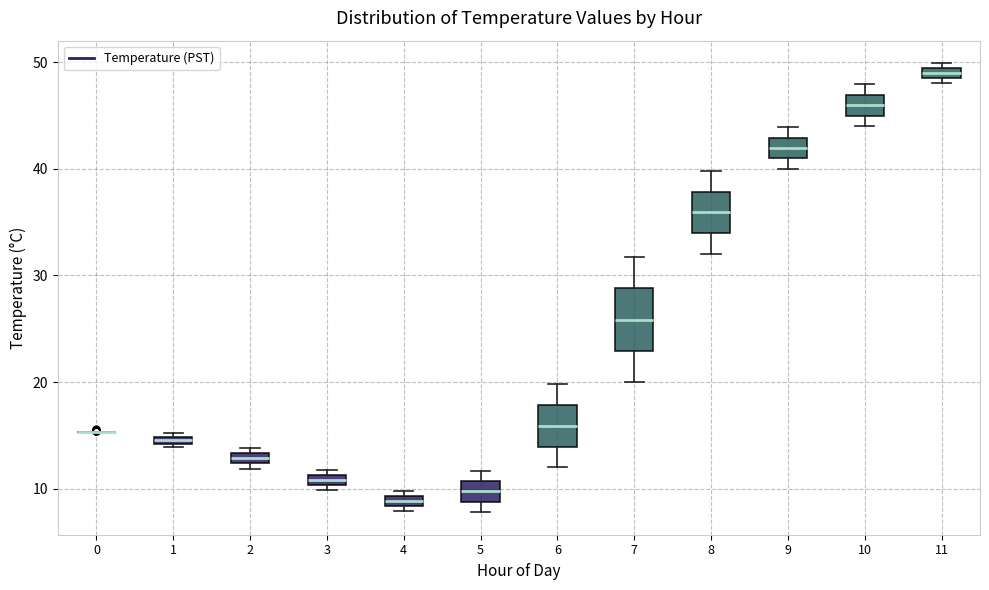

Where is the upper edge of the box at x = 4 on the y-axis? The values are not printed on the chart, so give them approximately, as read against the axis.

9